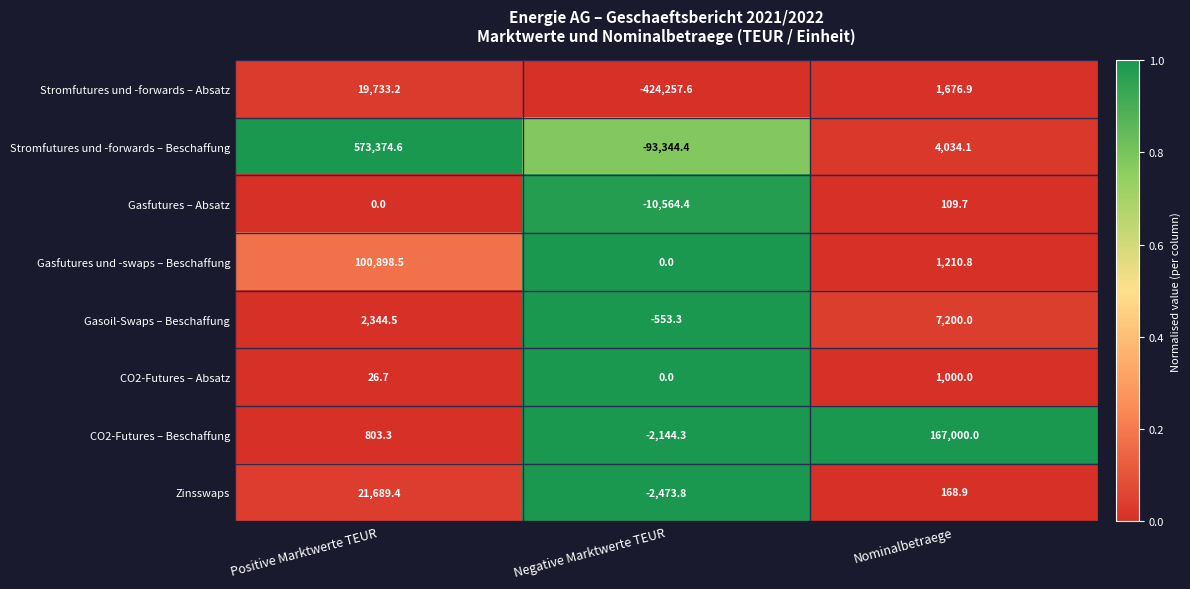

Which series changed the most between Positive Marktwerte TEUR and Nominalbetraege?

Stromfutures und -forwards – Beschaffung